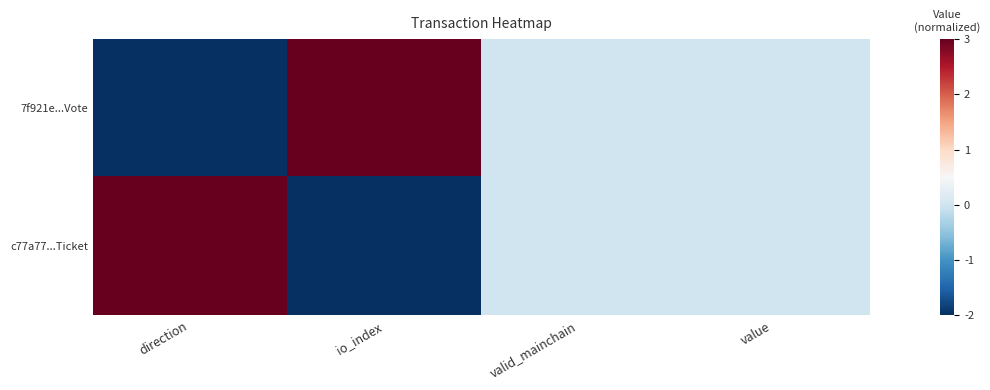

At which category does the chart reach its peak across all series?

io_index